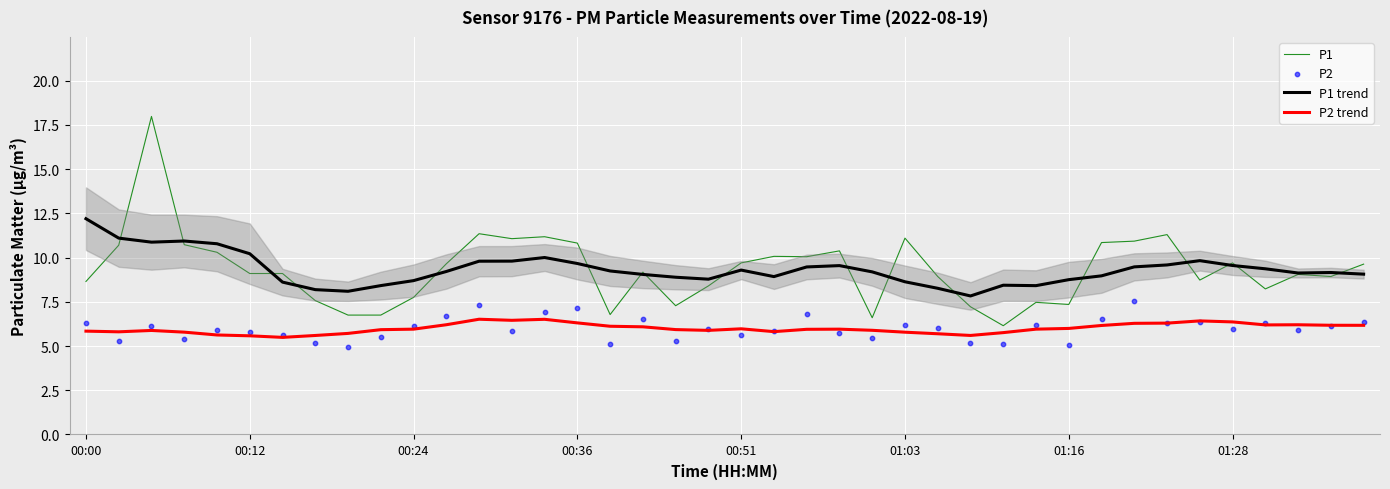

What is the lowest value of the P1 trend series?

7.8